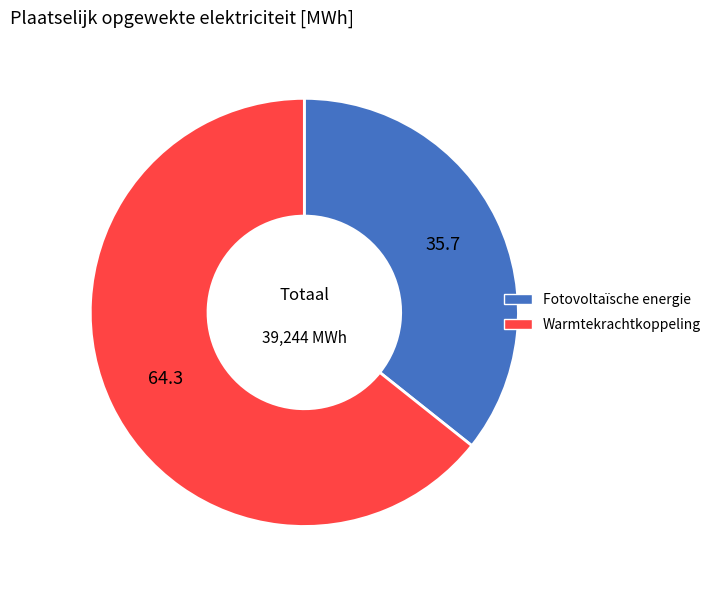

Is there any slice that represents more than half of the pie?

Yes